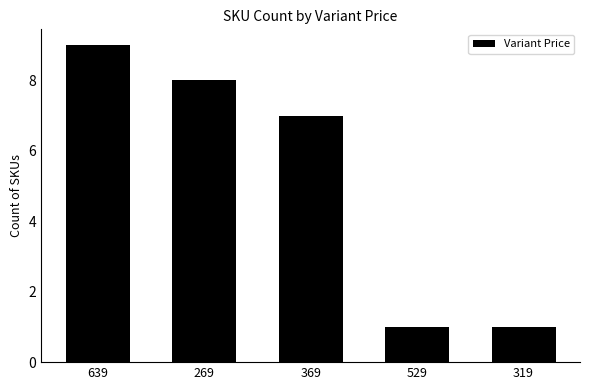

What position from the right is 269?

4